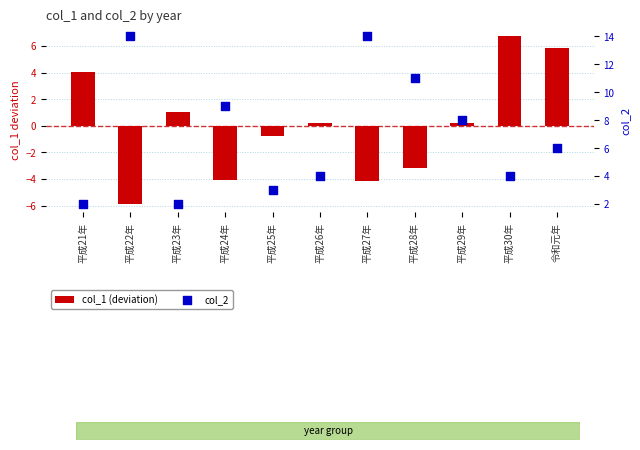

What is the total value across all series at 平成26年?

4.2